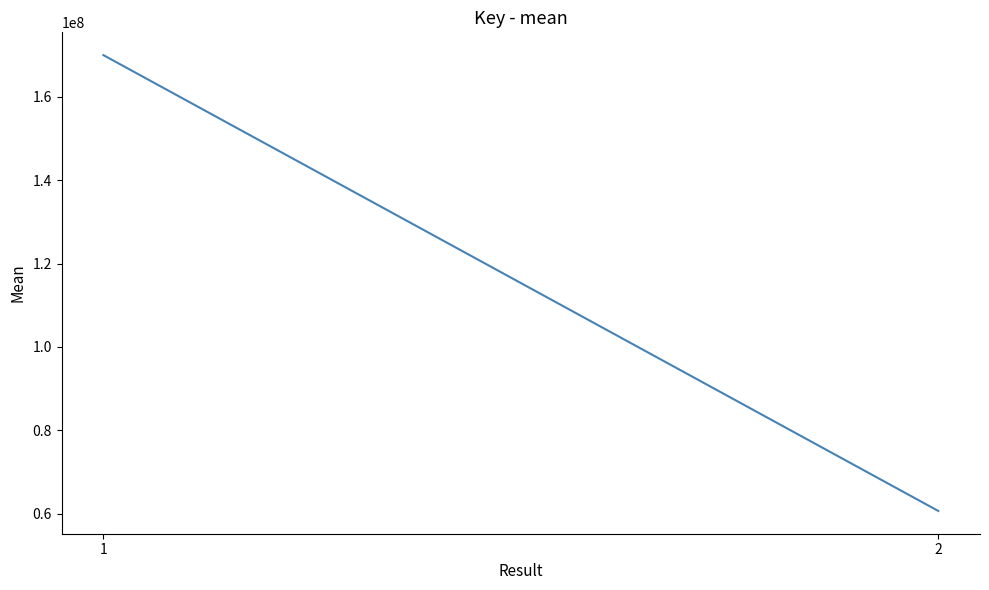

Which category has the lowest value across all series?

2